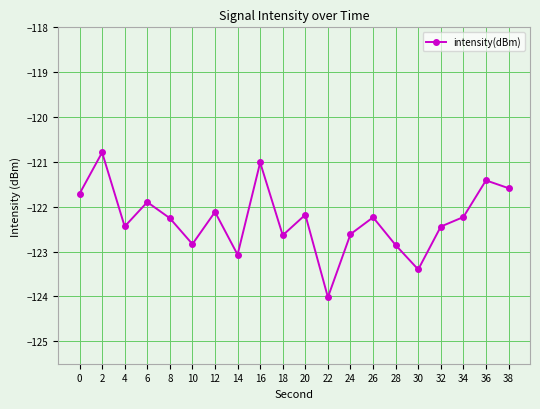

What is the difference between the values at 24 and 32?

0.2